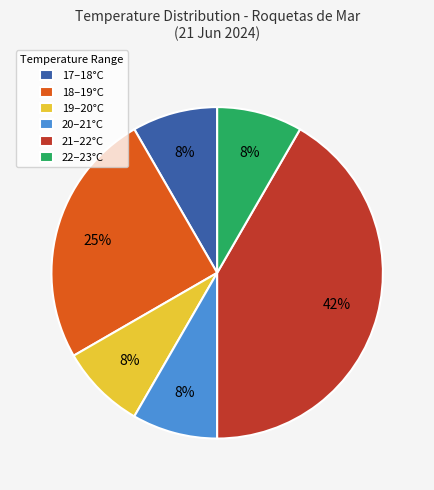

How many slices are in this pie chart?

6